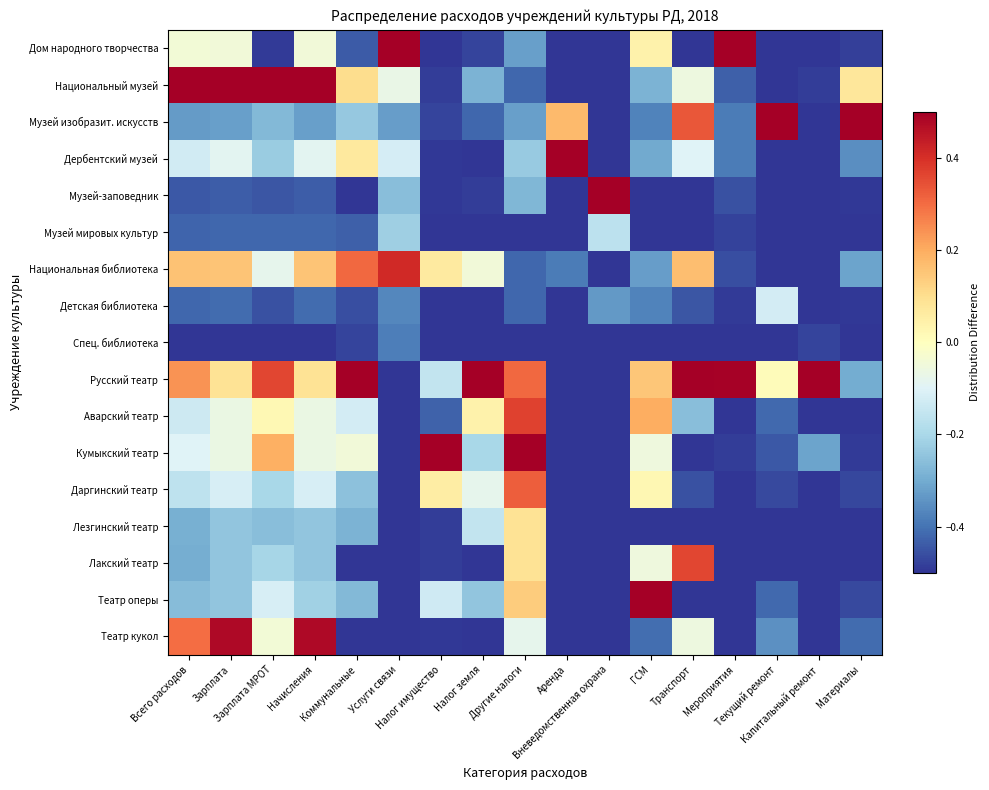

Reading right to left, what are all the values shown in this chart?

Дом народного творчества: Материалы=-0.5	Капитальный ремонт=-0.5	Текущий ремонт=-0.5	Мероприятия=0.5	Транспорт=-0.5	ГСМ=0.0	Вневедомственная охрана=-0.5	Аренда=-0.5	Другие налоги=-0.3	Налог земля=-0.5	Налог имущество=-0.5	Услуги связи=0.5	Коммунальные=-0.4	Начисления=-0.0	Зарплата МРОТ=-0.5	Зарплата=-0.0	Всего расходов=-0.0
Национальный музей: Материалы=0.1	Капитальный ремонт=-0.5	Текущий ремонт=-0.5	Мероприятия=-0.4	Транспорт=-0.1	ГСМ=-0.3	Вневедомственная охрана=-0.5	Аренда=-0.5	Другие налоги=-0.4	Налог земля=-0.3	Налог имущество=-0.5	Услуги связи=-0.1	Коммунальные=0.1	Начисления=0.5	Зарплата МРОТ=0.5	Зарплата=0.5	Всего расходов=0.5
Музей изобразит. искусств: Материалы=0.5	Капитальный ремонт=-0.5	Текущий ремонт=0.5	Мероприятия=-0.4	Транспорт=0.3	ГСМ=-0.4	Вневедомственная охрана=-0.5	Аренда=0.2	Другие налоги=-0.3	Налог земля=-0.4	Налог имущество=-0.5	Услуги связи=-0.3	Коммунальные=-0.2	Начисления=-0.3	Зарплата МРОТ=-0.3	Зарплата=-0.3	Всего расходов=-0.3
Дербентский музей: Материалы=-0.4	Капитальный ремонт=-0.5	Текущий ремонт=-0.5	Мероприятия=-0.4	Транспорт=-0.1	ГСМ=-0.3	Вневедомственная охрана=-0.5	Аренда=0.5	Другие налоги=-0.2	Налог земля=-0.5	Налог имущество=-0.5	Услуги связи=-0.1	Коммунальные=0.1	Начисления=-0.1	Зарплата МРОТ=-0.2	Зарплата=-0.1	Всего расходов=-0.1
Музей-заповедник: Материалы=-0.5	Капитальный ремонт=-0.5	Текущий ремонт=-0.5	Мероприятия=-0.5	Транспорт=-0.5	ГСМ=-0.5	Вневедомственная охрана=0.5	Аренда=-0.5	Другие налоги=-0.3	Налог земля=-0.5	Налог имущество=-0.5	Услуги связи=-0.3	Коммунальные=-0.5	Начисления=-0.4	Зарплата МРОТ=-0.4	Зарплата=-0.4	Всего расходов=-0.4
Музей мировых культур: Материалы=-0.5	Капитальный ремонт=-0.5	Текущий ремонт=-0.5	Мероприятия=-0.5	Транспорт=-0.5	ГСМ=-0.5	Вневедомственная охрана=-0.2	Аренда=-0.5	Другие налоги=-0.5	Налог земля=-0.5	Налог имущество=-0.5	Услуги связи=-0.2	Коммунальные=-0.4	Начисления=-0.4	Зарплата МРОТ=-0.4	Зарплата=-0.4	Всего расходов=-0.4
Национальная библиотека: Материалы=-0.3	Капитальный ремонт=-0.5	Текущий ремонт=-0.5	Мероприятия=-0.5	Транспорт=0.2	ГСМ=-0.3	Вневедомственная охрана=-0.5	Аренда=-0.4	Другие налоги=-0.4	Налог земля=-0.0	Налог имущество=0.1	Услуги связи=0.4	Коммунальные=0.3	Начисления=0.2	Зарплата МРОТ=-0.1	Зарплата=0.2	Всего расходов=0.2
Детская библиотека: Материалы=-0.5	Капитальный ремонт=-0.5	Текущий ремонт=-0.1	Мероприятия=-0.5	Транспорт=-0.4	ГСМ=-0.4	Вневедомственная охрана=-0.3	Аренда=-0.5	Другие налоги=-0.4	Налог земля=-0.5	Налог имущество=-0.5	Услуги связи=-0.4	Коммунальные=-0.5	Начисления=-0.4	Зарплата МРОТ=-0.5	Зарплата=-0.4	Всего расходов=-0.4
Спец. библиотека: Материалы=-0.5	Капитальный ремонт=-0.5	Текущий ремонт=-0.5	Мероприятия=-0.5	Транспорт=-0.5	ГСМ=-0.5	Вневедомственная охрана=-0.5	Аренда=-0.5	Другие налоги=-0.5	Налог земля=-0.5	Налог имущество=-0.5	Услуги связи=-0.4	Коммунальные=-0.5	Начисления=-0.5	Зарплата МРОТ=-0.5	Зарплата=-0.5	Всего расходов=-0.5
Русский театр: Материалы=-0.3	Капитальный ремонт=0.5	Текущий ремонт=0.0	Мероприятия=0.5	Транспорт=0.5	ГСМ=0.1	Вневедомственная охрана=-0.5	Аренда=-0.5	Другие налоги=0.3	Налог земля=0.5	Налог имущество=-0.2	Услуги связи=-0.5	Коммунальные=0.5	Начисления=0.1	Зарплата МРОТ=0.4	Зарплата=0.1	Всего расходов=0.2
Аварский театр: Материалы=-0.5	Капитальный ремонт=-0.5	Текущий ремонт=-0.4	Мероприятия=-0.5	Транспорт=-0.3	ГСМ=0.2	Вневедомственная охрана=-0.5	Аренда=-0.5	Другие налоги=0.4	Налог земля=0.0	Налог имущество=-0.4	Услуги связи=-0.5	Коммунальные=-0.1	Начисления=-0.1	Зарплата МРОТ=0.0	Зарплата=-0.1	Всего расходов=-0.1
Кумыкский театр: Материалы=-0.5	Капитальный ремонт=-0.3	Текущий ремонт=-0.4	Мероприятия=-0.5	Транспорт=-0.5	ГСМ=-0.1	Вневедомственная охрана=-0.5	Аренда=-0.5	Другие налоги=0.5	Налог земля=-0.2	Налог имущество=0.5	Услуги связи=-0.5	Коммунальные=-0.0	Начисления=-0.1	Зарплата МРОТ=0.2	Зарплата=-0.1	Всего расходов=-0.1
Даргинский театр: Материалы=-0.5	Капитальный ремонт=-0.5	Текущий ремонт=-0.5	Мероприятия=-0.5	Транспорт=-0.5	ГСМ=0.0	Вневедомственная охрана=-0.5	Аренда=-0.5	Другие налоги=0.3	Налог земля=-0.1	Налог имущество=0.1	Услуги связи=-0.5	Коммунальные=-0.3	Начисления=-0.1	Зарплата МРОТ=-0.2	Зарплата=-0.1	Всего расходов=-0.2
Лезгинский театр: Материалы=-0.5	Капитальный ремонт=-0.5	Текущий ремонт=-0.5	Мероприятия=-0.5	Транспорт=-0.5	ГСМ=-0.5	Вневедомственная охрана=-0.5	Аренда=-0.5	Другие налоги=0.1	Налог земля=-0.2	Налог имущество=-0.5	Услуги связи=-0.5	Коммунальные=-0.3	Начисления=-0.2	Зарплата МРОТ=-0.3	Зарплата=-0.2	Всего расходов=-0.3
Лакский театр: Материалы=-0.5	Капитальный ремонт=-0.5	Текущий ремонт=-0.5	Мероприятия=-0.5	Транспорт=0.4	ГСМ=-0.1	Вневедомственная охрана=-0.5	Аренда=-0.5	Другие налоги=0.1	Налог земля=-0.5	Налог имущество=-0.5	Услуги связи=-0.5	Коммунальные=-0.5	Начисления=-0.2	Зарплата МРОТ=-0.2	Зарплата=-0.2	Всего расходов=-0.3
Театр оперы: Материалы=-0.5	Капитальный ремонт=-0.5	Текущий ремонт=-0.4	Мероприятия=-0.5	Транспорт=-0.5	ГСМ=0.5	Вневедомственная охрана=-0.5	Аренда=-0.5	Другие налоги=0.1	Налог земля=-0.2	Налог имущество=-0.1	Услуги связи=-0.5	Коммунальные=-0.3	Начисления=-0.2	Зарплата МРОТ=-0.1	Зарплата=-0.2	Всего расходов=-0.3
Театр кукол: Материалы=-0.4	Капитальный ремонт=-0.5	Текущий ремонт=-0.3	Мероприятия=-0.5	Транспорт=-0.1	ГСМ=-0.4	Вневедомственная охрана=-0.5	Аренда=-0.5	Другие налоги=-0.1	Налог земля=-0.5	Налог имущество=-0.5	Услуги связи=-0.5	Коммунальные=-0.5	Начисления=0.5	Зарплата МРОТ=-0.0	Зарплата=0.5	Всего расходов=0.3